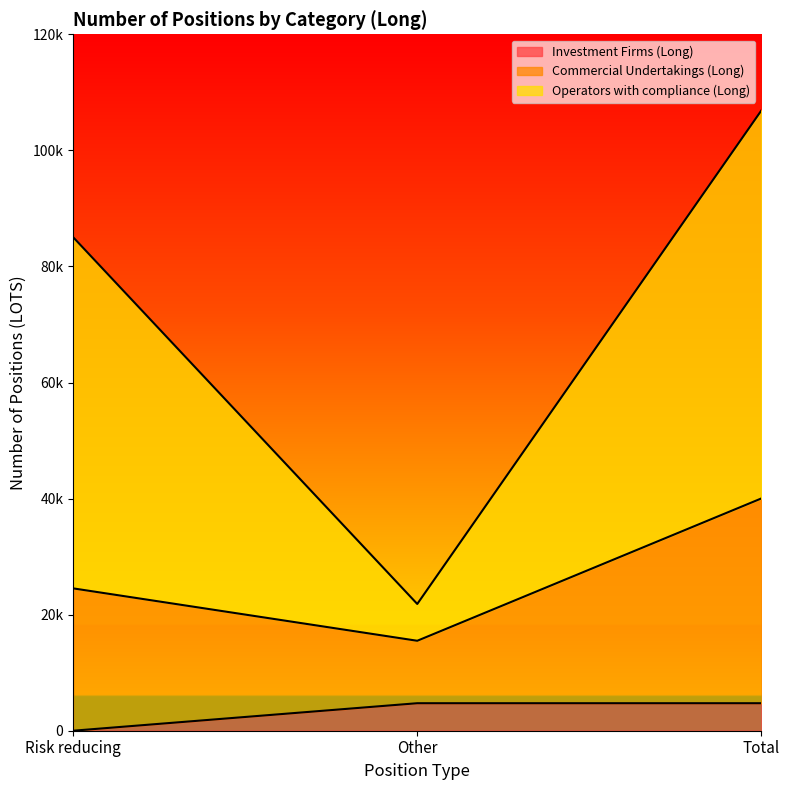

What is the value of the Investment Firms (Long) point at the 3rd from the left?

4739